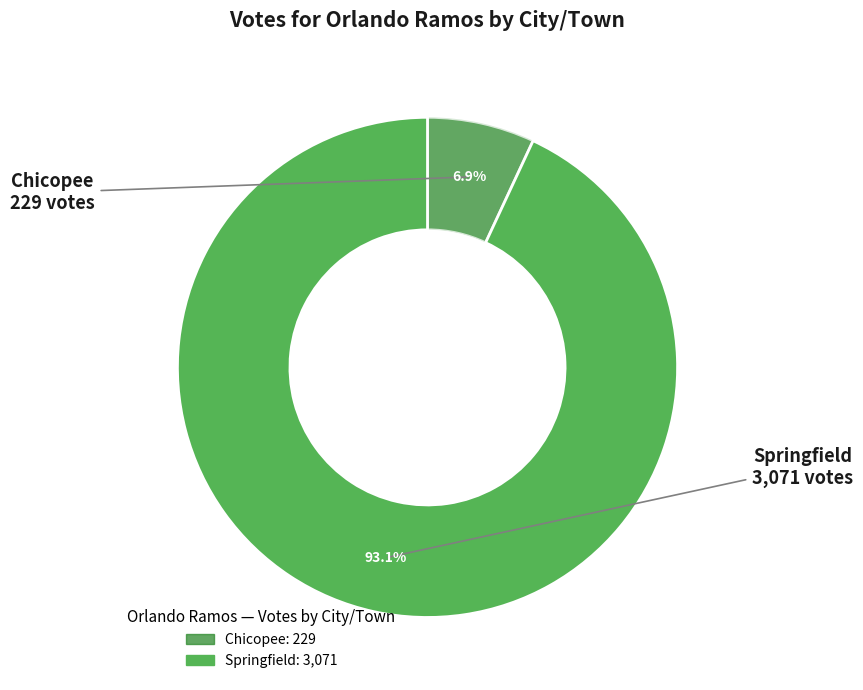

True or false: Chicopee accounts for 1% of the total.

False